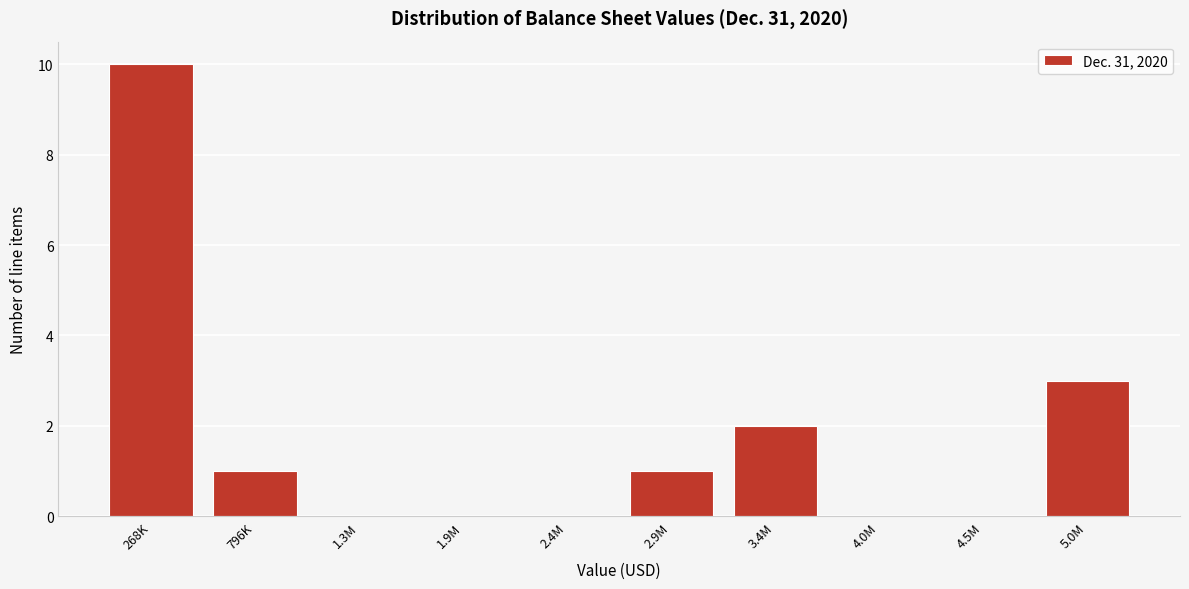

Reading left to right, what are all the values shown in this chart?

268K=10	796K=1	1.3M=0	1.9M=0	2.4M=0	2.9M=1	3.4M=2	4.0M=0	4.5M=0	5.0M=3